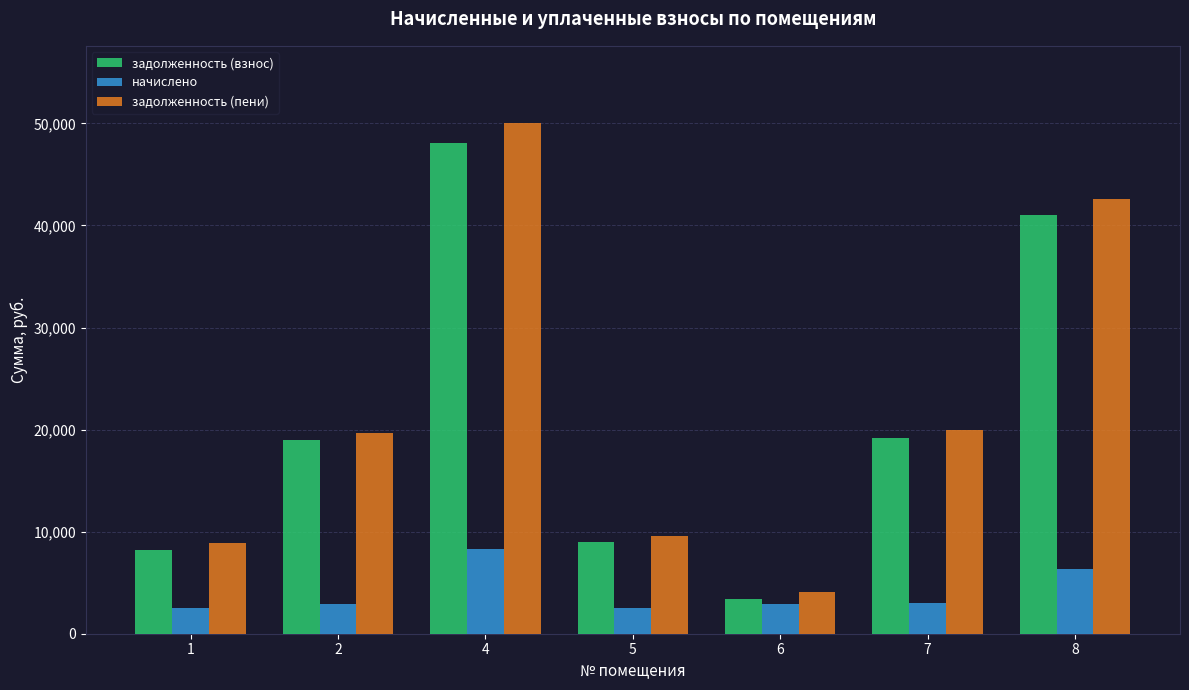

What is the difference between the задолженность (пени) values at 2 and 8?

22893.1